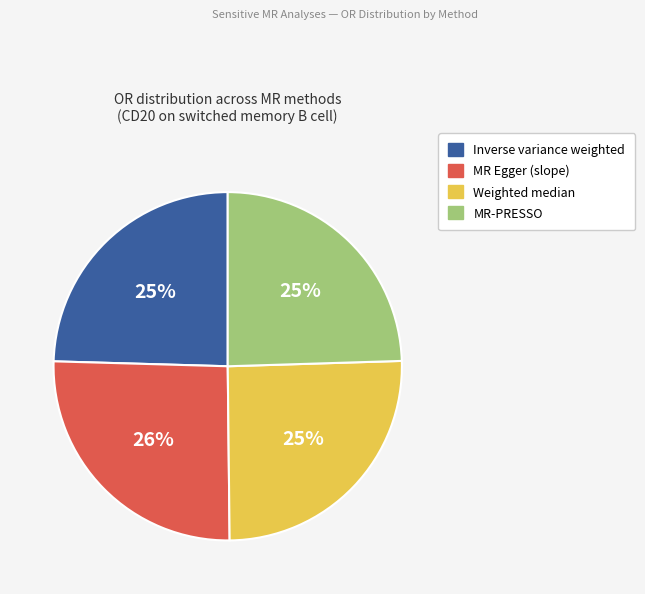

Approximately how many times larger is the value at MR Egger (slope) compared to Weighted median?

1.0